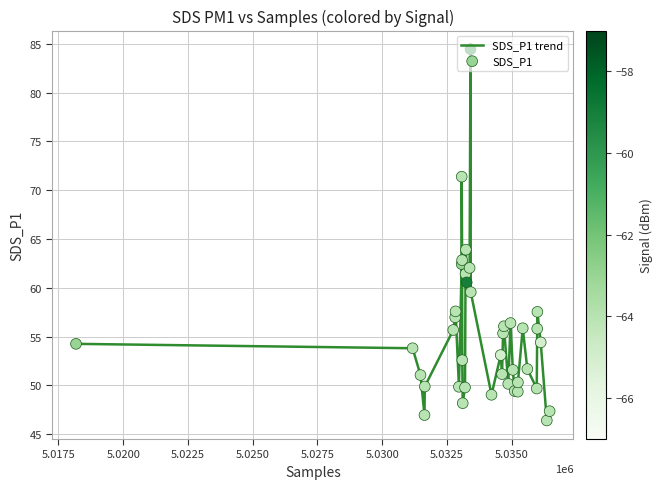

What is the greatest value displayed?

84.5